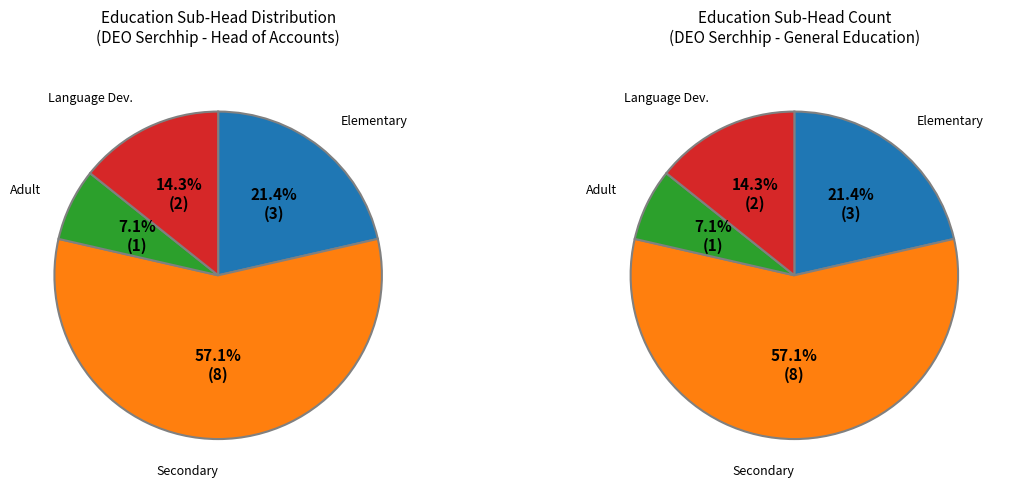

Is Adult Education the majority of the pie?

No